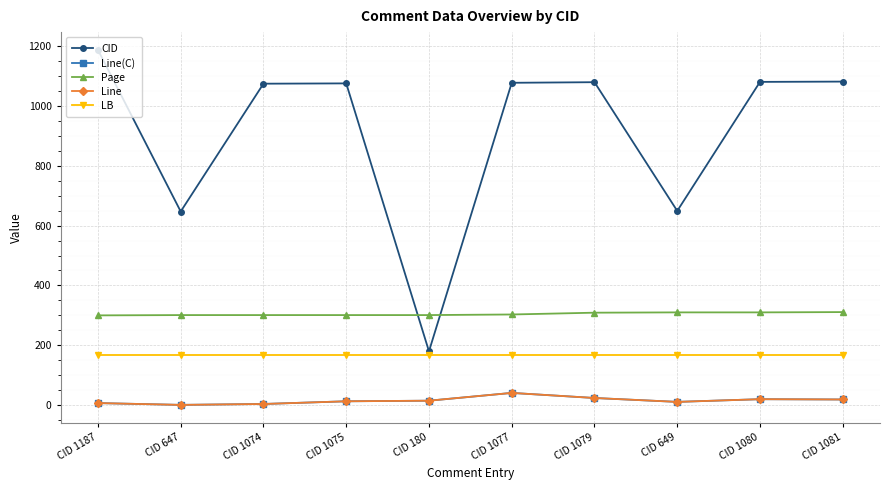

How many lines are shown in the chart?

5